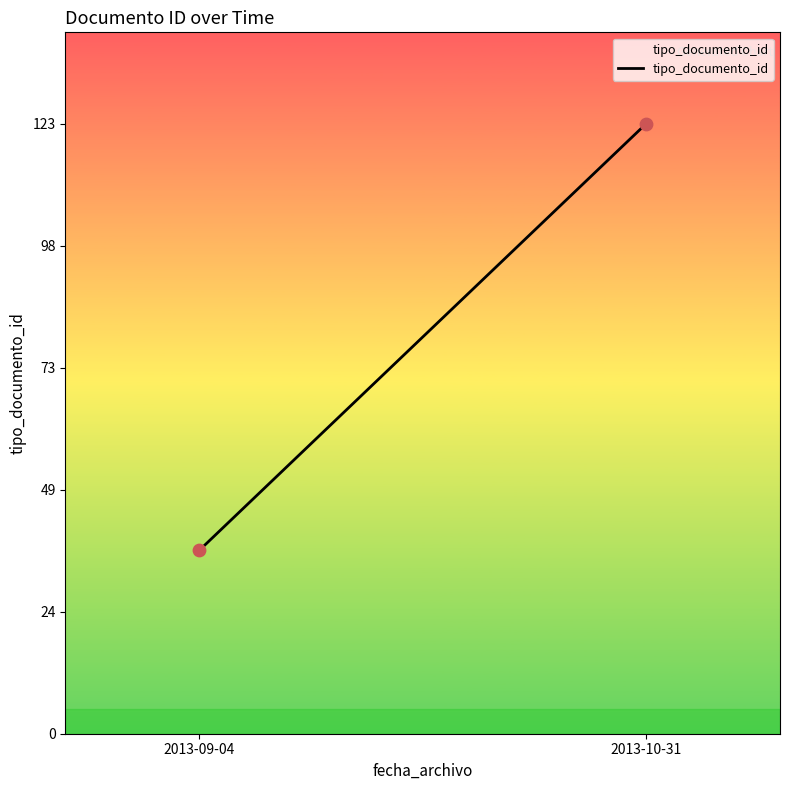

What is the average Y value?

80